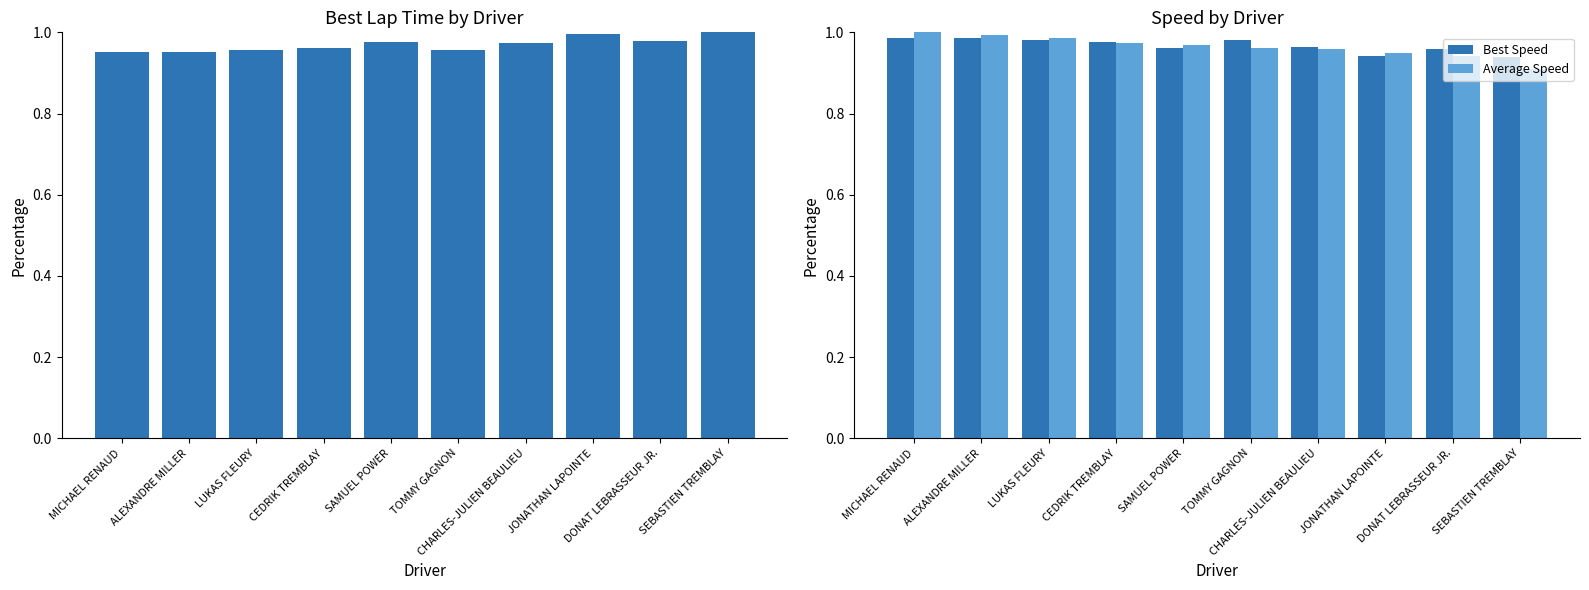

What is the total value across all series at CEDRIK TREMBLAY?

2.9